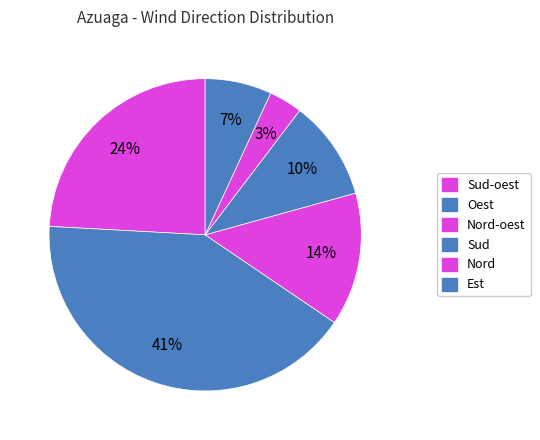

Count the number of slices in the pie.

6